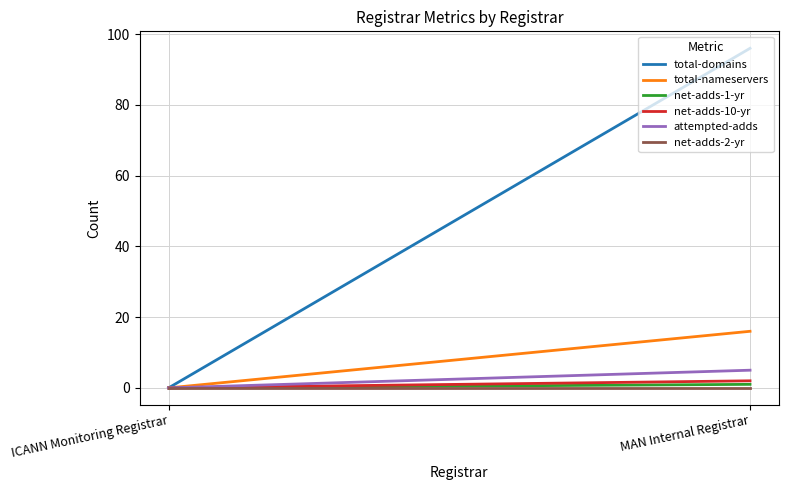

How many lines are shown in the chart?

6